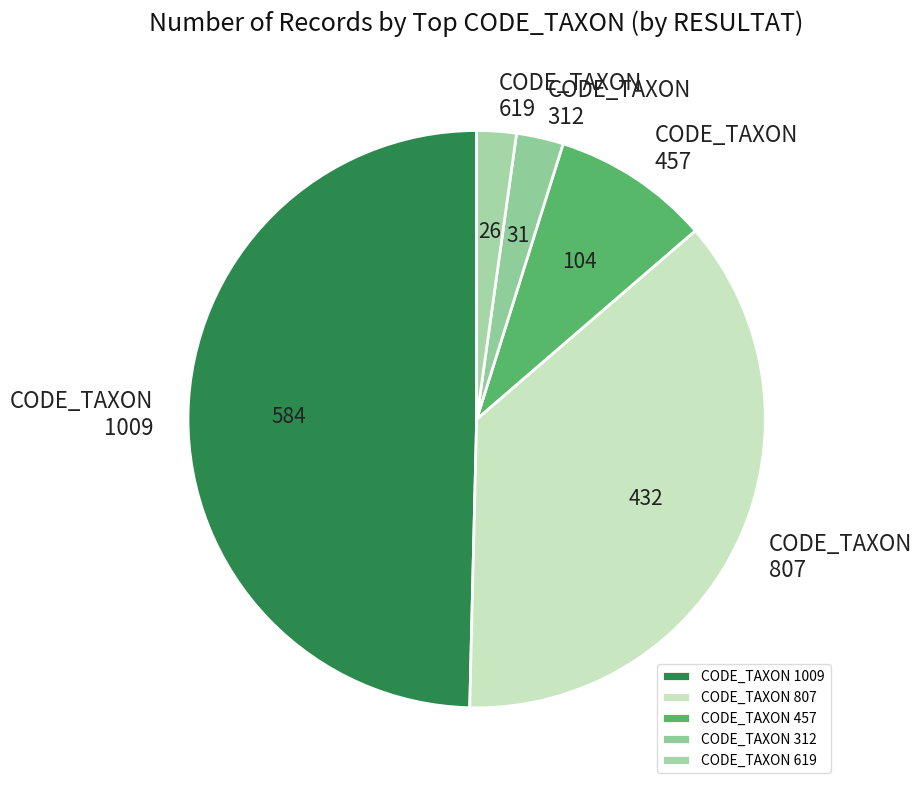

Does any single category account for the majority?

No